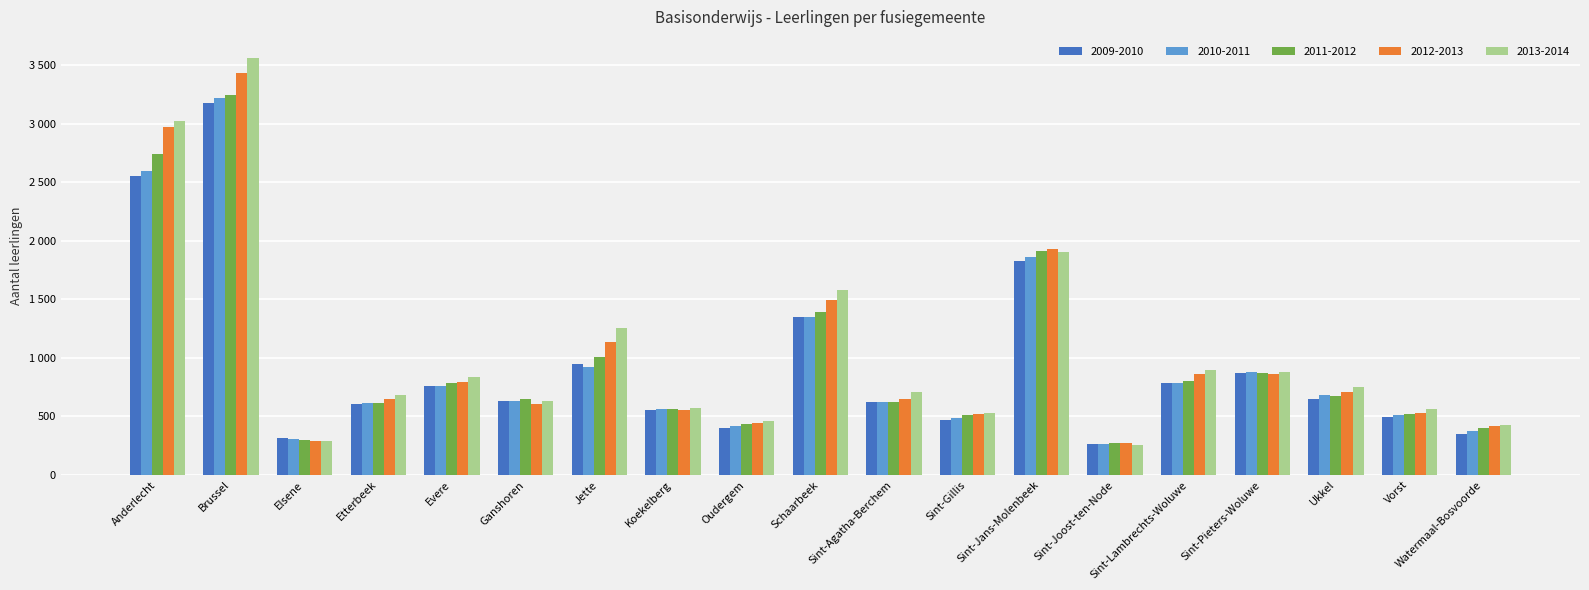

What is the difference between the second highest and minimum values in the 2011-2012 series?

2463